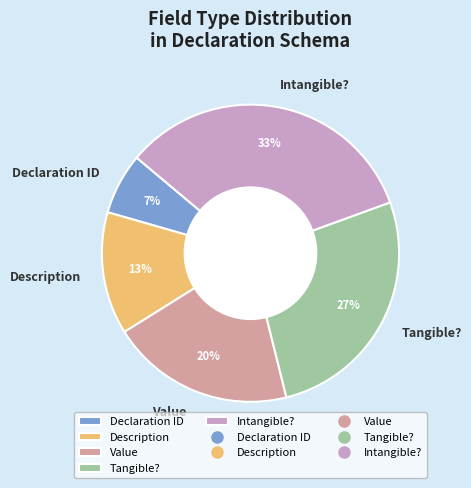

Between Intangible? and Value, which is larger?

Intangible?